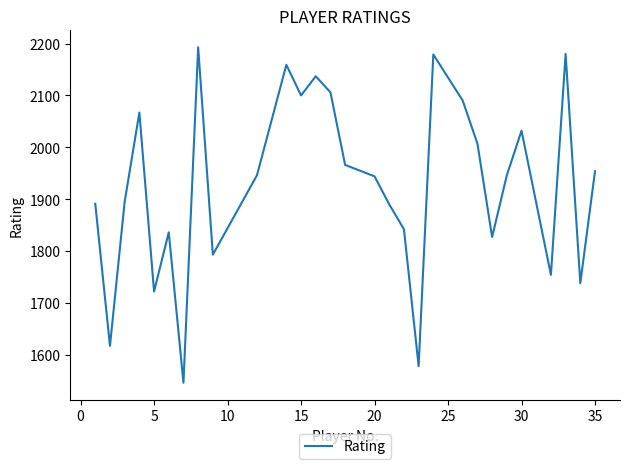

What is the difference between the maximum and minimum values?

647